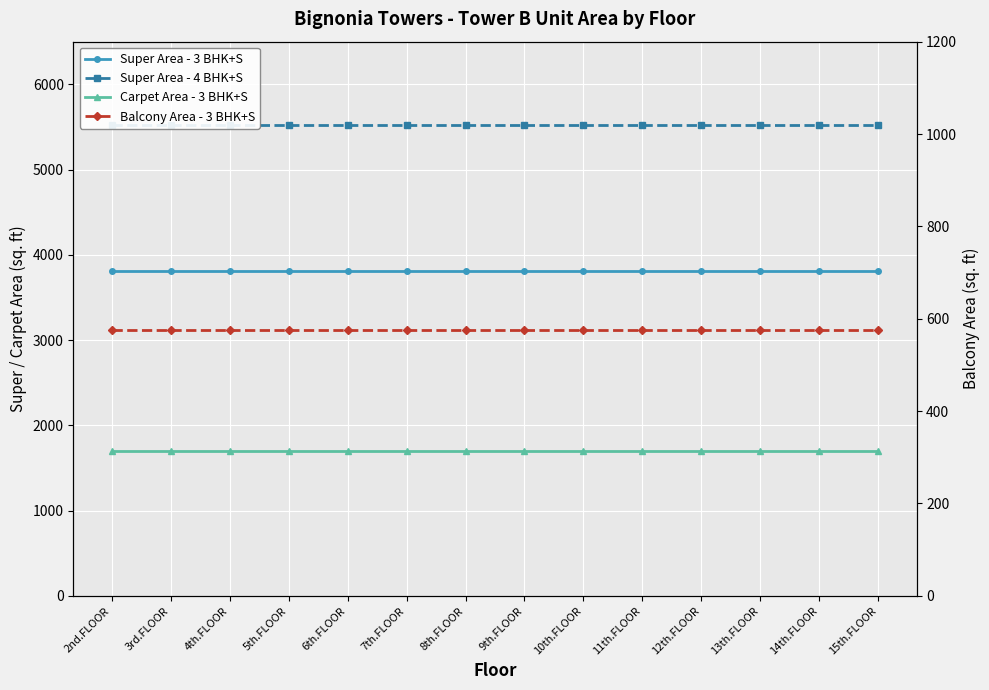

Reading right to left, list all the values displayed in this chart.

Super Area - 3 BHK+S: 15th.FLOOR=3805	14th.FLOOR=3805	13th.FLOOR=3805	12th.FLOOR=3805	11th.FLOOR=3805	10th.FLOOR=3805	9th.FLOOR=3805	8th.FLOOR=3805	7th.FLOOR=3805	6th.FLOOR=3805	5th.FLOOR=3805	4th.FLOOR=3805	3rd.FLOOR=3805	2nd.FLOOR=3805
Super Area - 4 BHK+S: 15th.FLOOR=5518	14th.FLOOR=5518	13th.FLOOR=5518	12th.FLOOR=5518	11th.FLOOR=5518	10th.FLOOR=5518	9th.FLOOR=5518	8th.FLOOR=5518	7th.FLOOR=5518	6th.FLOOR=5518	5th.FLOOR=5518	4th.FLOOR=5518	3rd.FLOOR=5518	2nd.FLOOR=5518
Carpet Area - 3 BHK+S: 15th.FLOOR=1695	14th.FLOOR=1695	13th.FLOOR=1695	12th.FLOOR=1695	11th.FLOOR=1695	10th.FLOOR=1695	9th.FLOOR=1695	8th.FLOOR=1695	7th.FLOOR=1695	6th.FLOOR=1695	5th.FLOOR=1695	4th.FLOOR=1695	3rd.FLOOR=1695	2nd.FLOOR=1695
Balcony Area - 3 BHK+S: 15th.FLOOR=576	14th.FLOOR=576	13th.FLOOR=576	12th.FLOOR=576	11th.FLOOR=576	10th.FLOOR=576	9th.FLOOR=576	8th.FLOOR=576	7th.FLOOR=576	6th.FLOOR=576	5th.FLOOR=576	4th.FLOOR=576	3rd.FLOOR=576	2nd.FLOOR=576